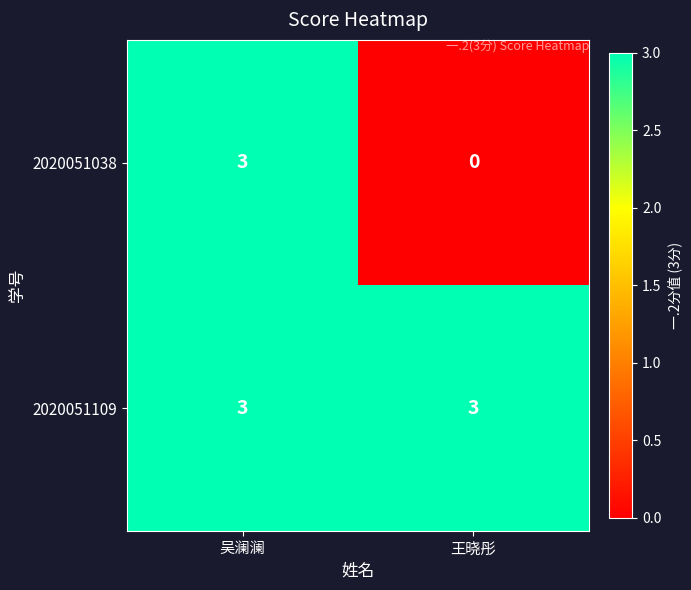

What is the sum of all 2020051038 values?

3